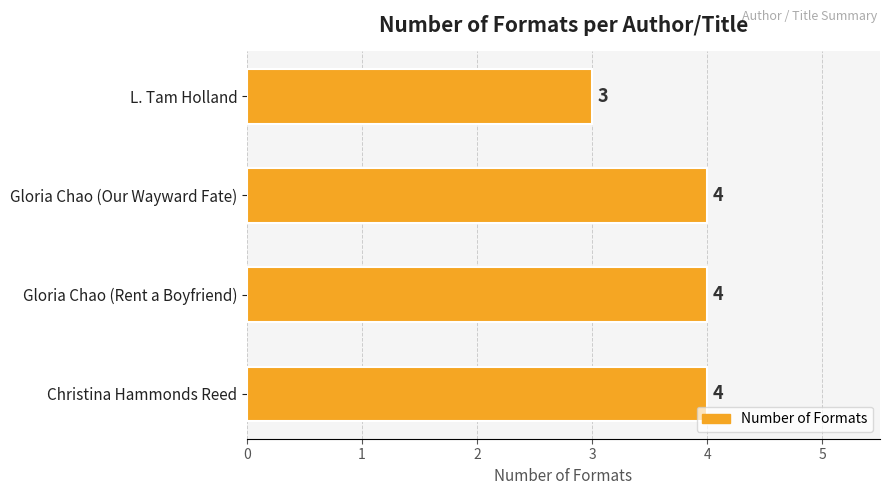

What is the sum of all values?

15